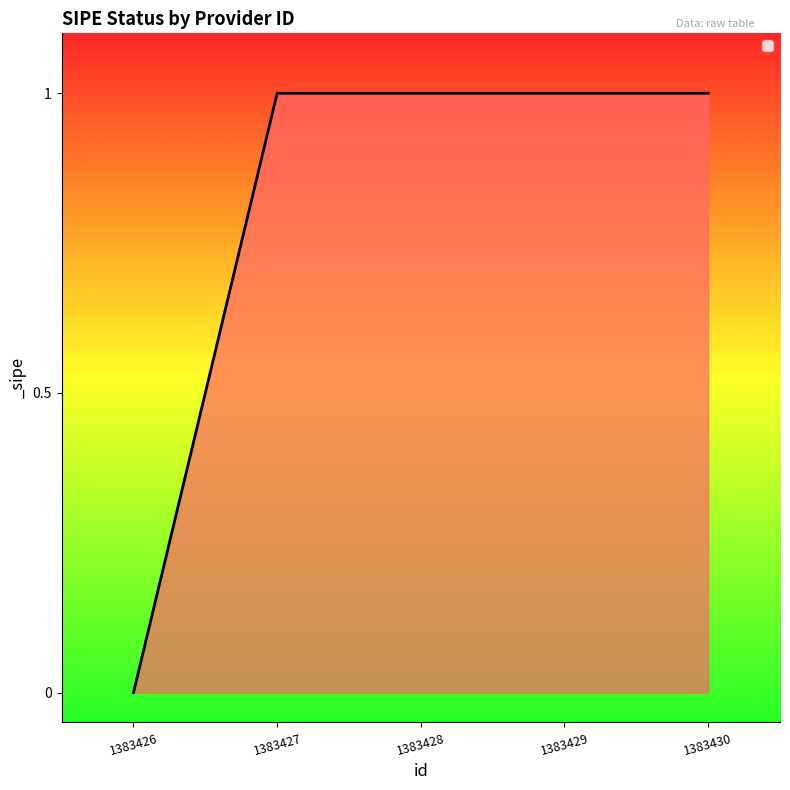

Reading left to right, what are all the values shown in this chart?

0	1	1	1	1